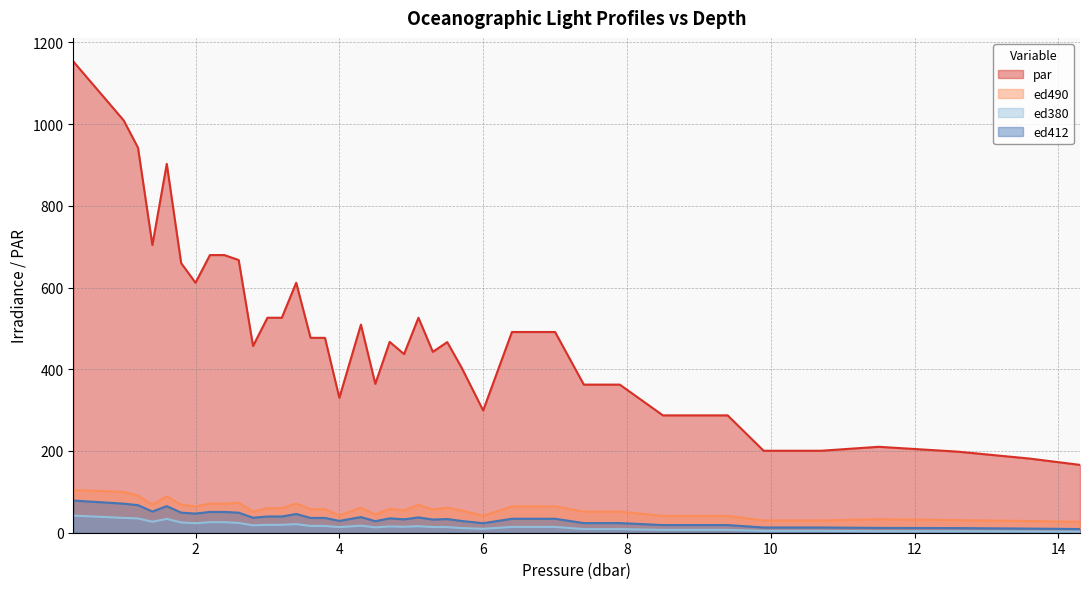

What is the value of the par point at the 37th from the left?

198.4